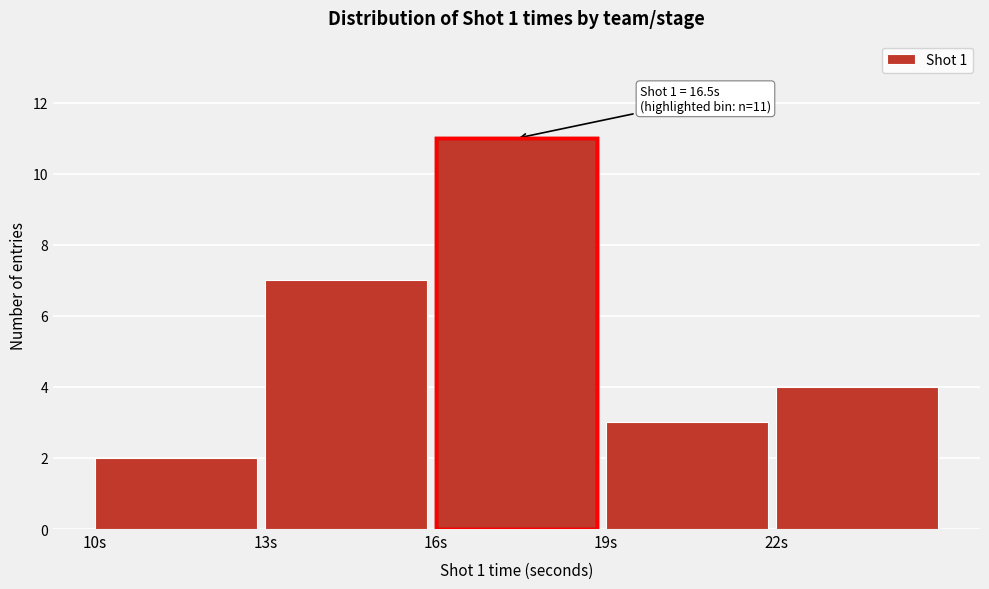

Which range on the x-axis has the tallest bar?

16 to 19